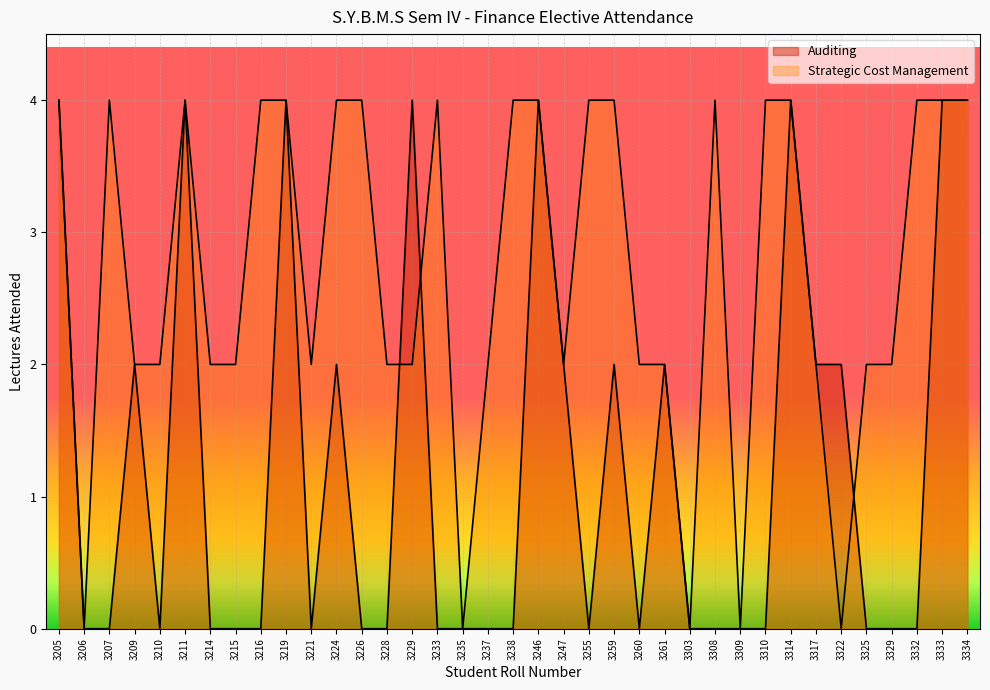

Reading left to right, extract all data points from this chart.

Auditing: 3205=4	3206=0	3207=0	3209=2	3210=0	3211=4	3214=0	3215=0	3216=0	3219=4	3221=0	3224=2	3226=0	3228=0	3229=4	3233=0	3235=0	3237=0	3238=0	3246=4	3247=2	3255=0	3259=2	3260=0	3261=2	3303=0	3308=0	3309=0	3310=0	3314=4	3317=2	3322=2	3325=0	3329=0	3332=0	3333=4	3334=4
Strategic Cost Management: 3205=4	3206=0	3207=4	3209=2	3210=2	3211=4	3214=2	3215=2	3216=4	3219=4	3221=2	3224=4	3226=4	3228=2	3229=2	3233=4	3235=0	3237=2	3238=4	3246=4	3247=2	3255=4	3259=4	3260=2	3261=2	3303=0	3308=4	3309=0	3310=4	3314=4	3317=2	3322=0	3325=2	3329=2	3332=4	3333=4	3334=4